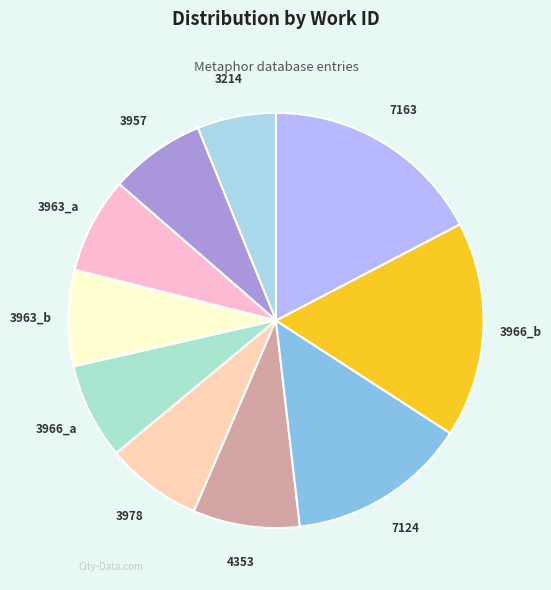

Which category has the smallest portion of the pie?

3214